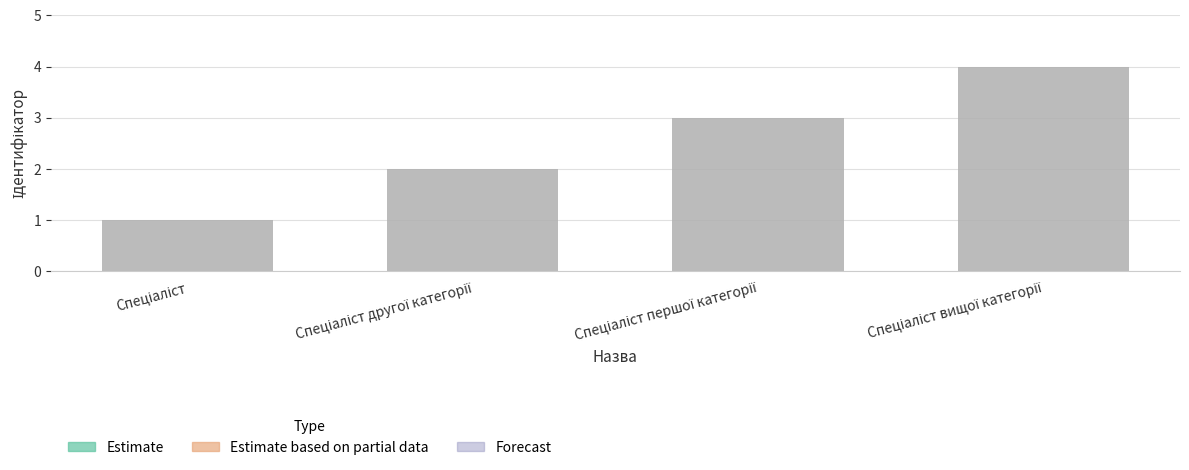

What is the difference between the maximum and minimum values?

3